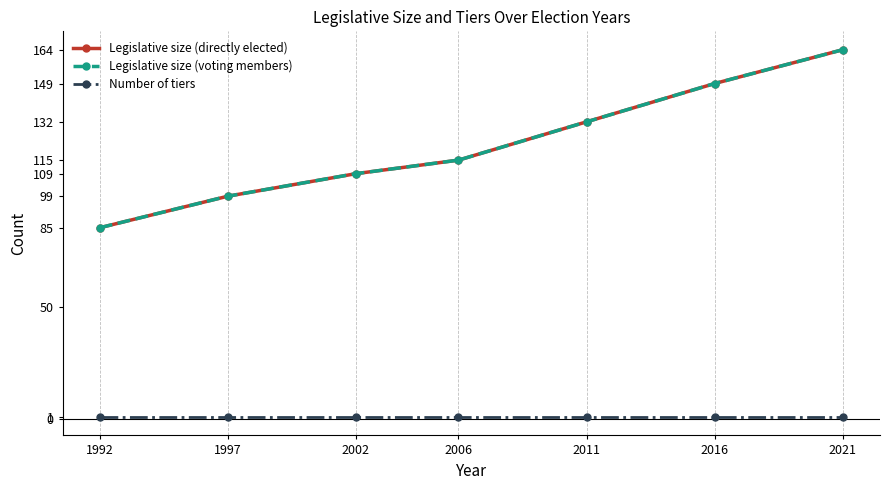

Is this an area chart (filled region under the line)?

No